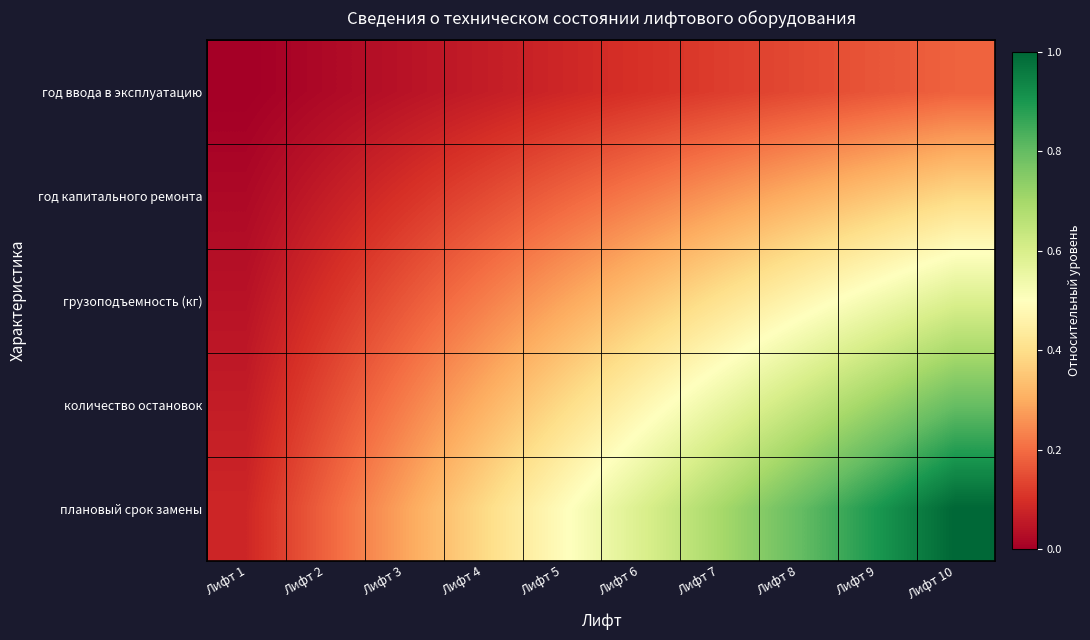

At which category is the sum across all series the highest?

Лифт 10